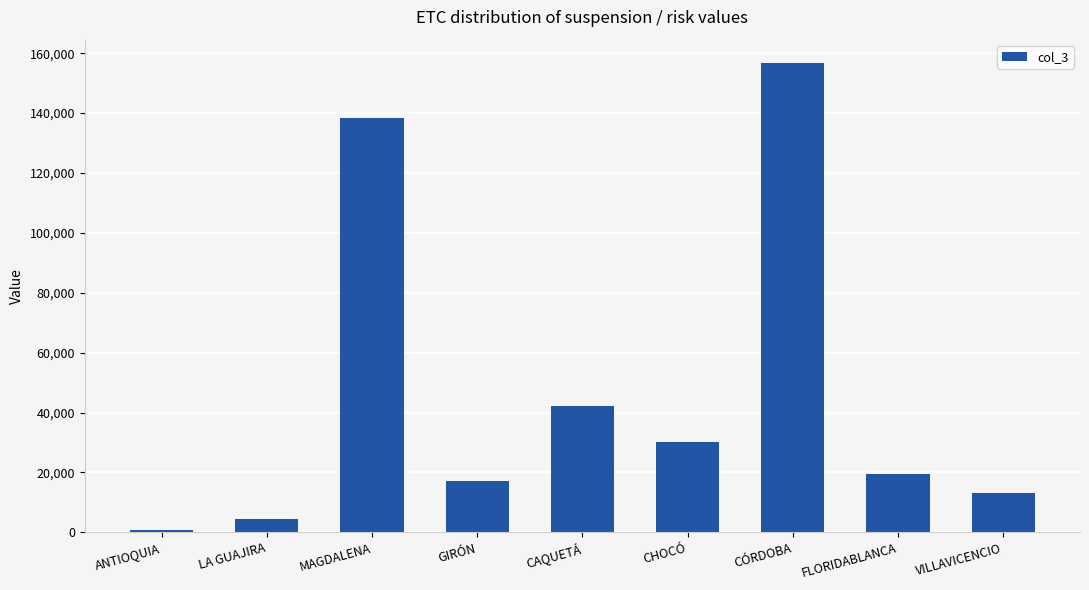

How many data points are less than 19345?

4